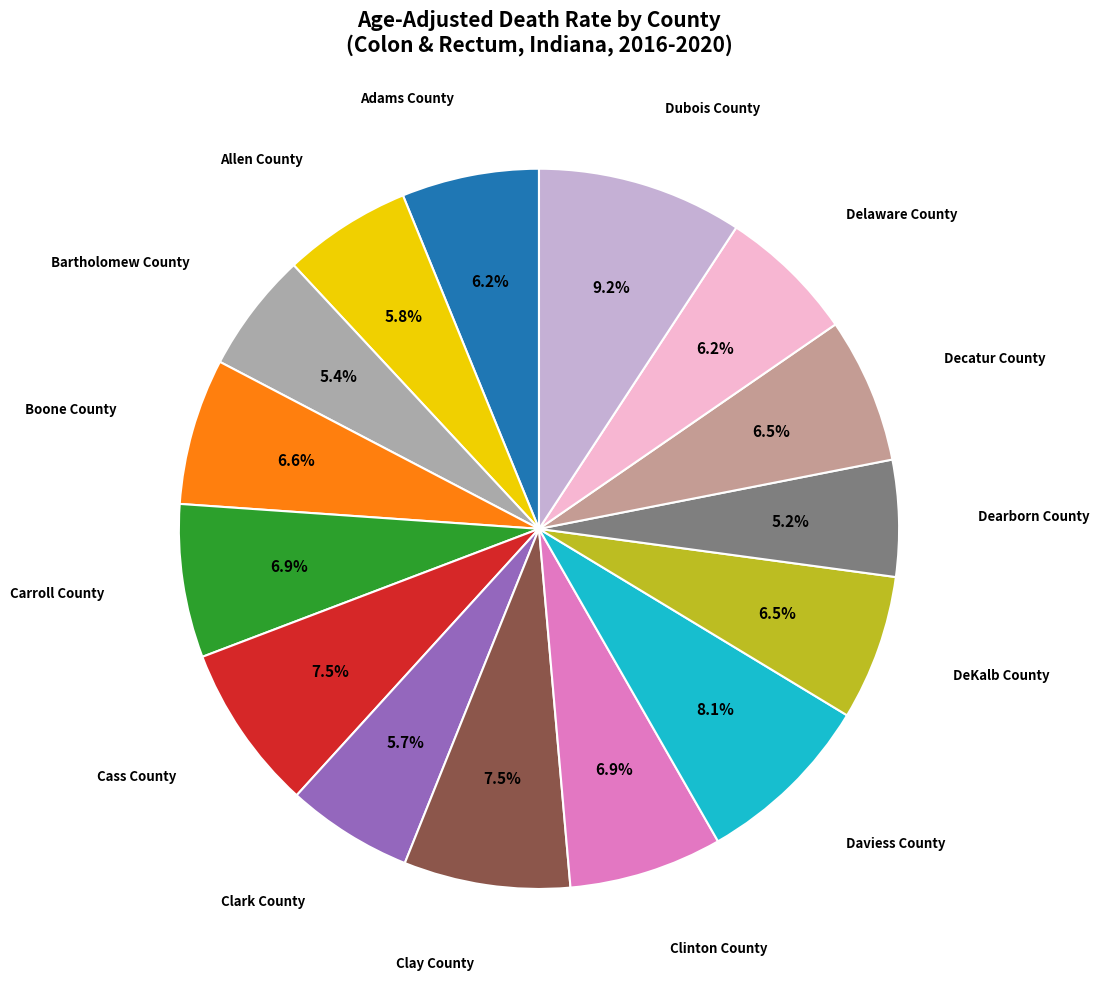

Which slice is the largest?

Dubois County